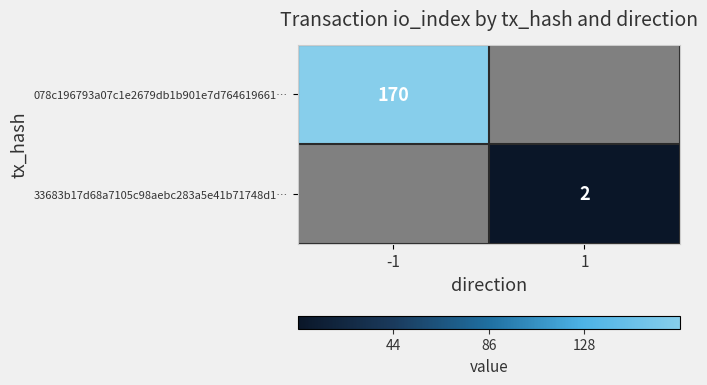

Is it true that 33683b17d68a7105c98aebc283a5e41b71748d1… equals 2 at 1?

True